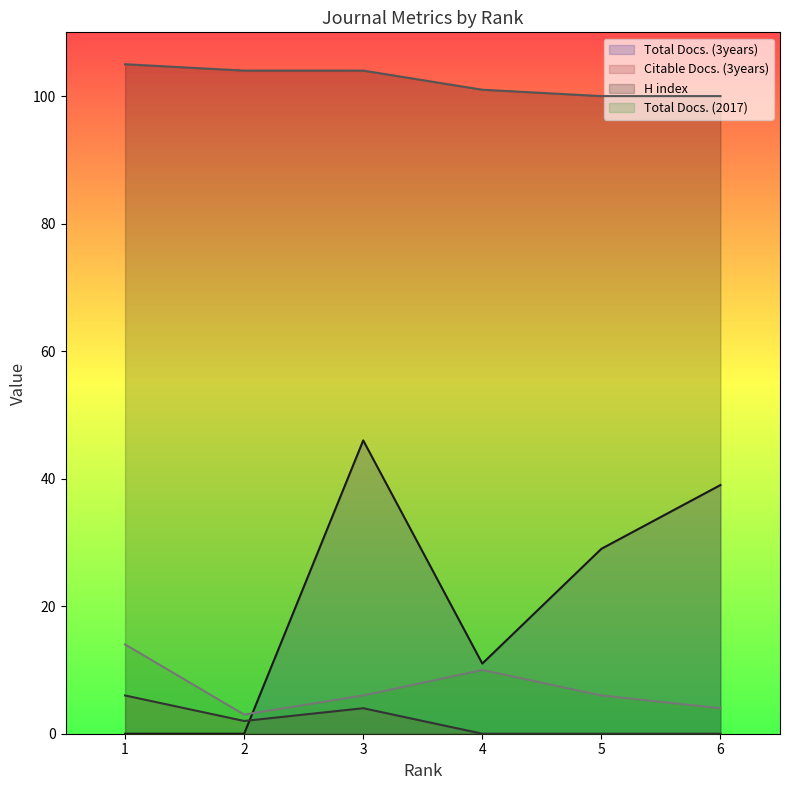

Which series changed the most between 3 and 6?

Total Docs. (3years)